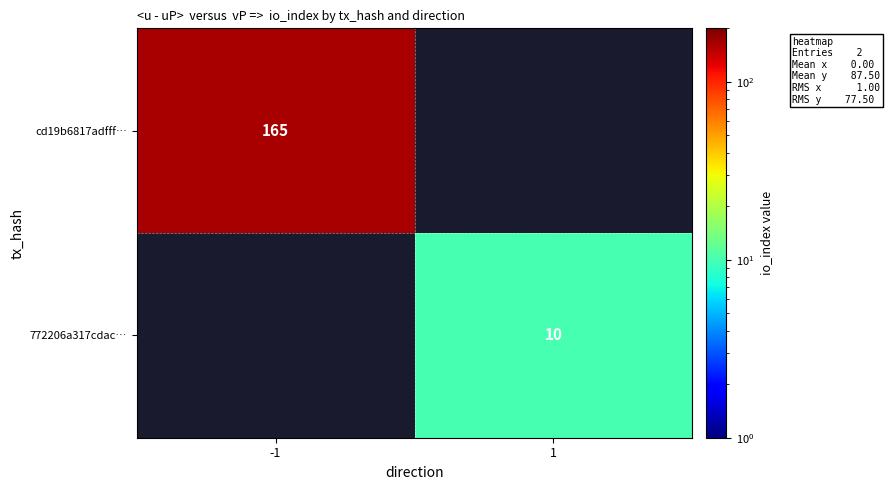

What is the minimum value shown in the chart?

10.0